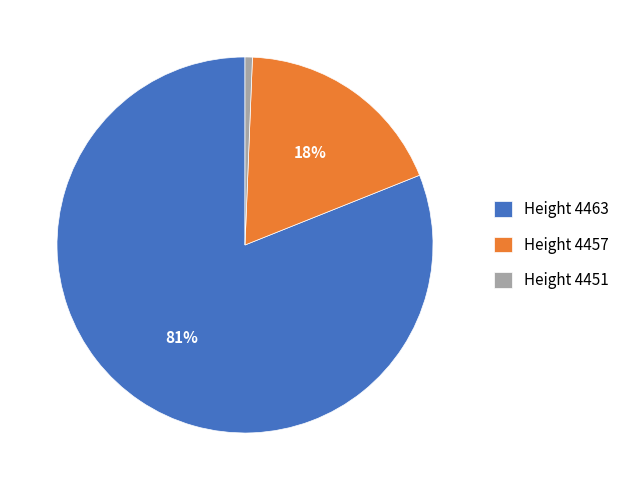

What percentage is the Height 4451 slice, to the nearest percent?

1%